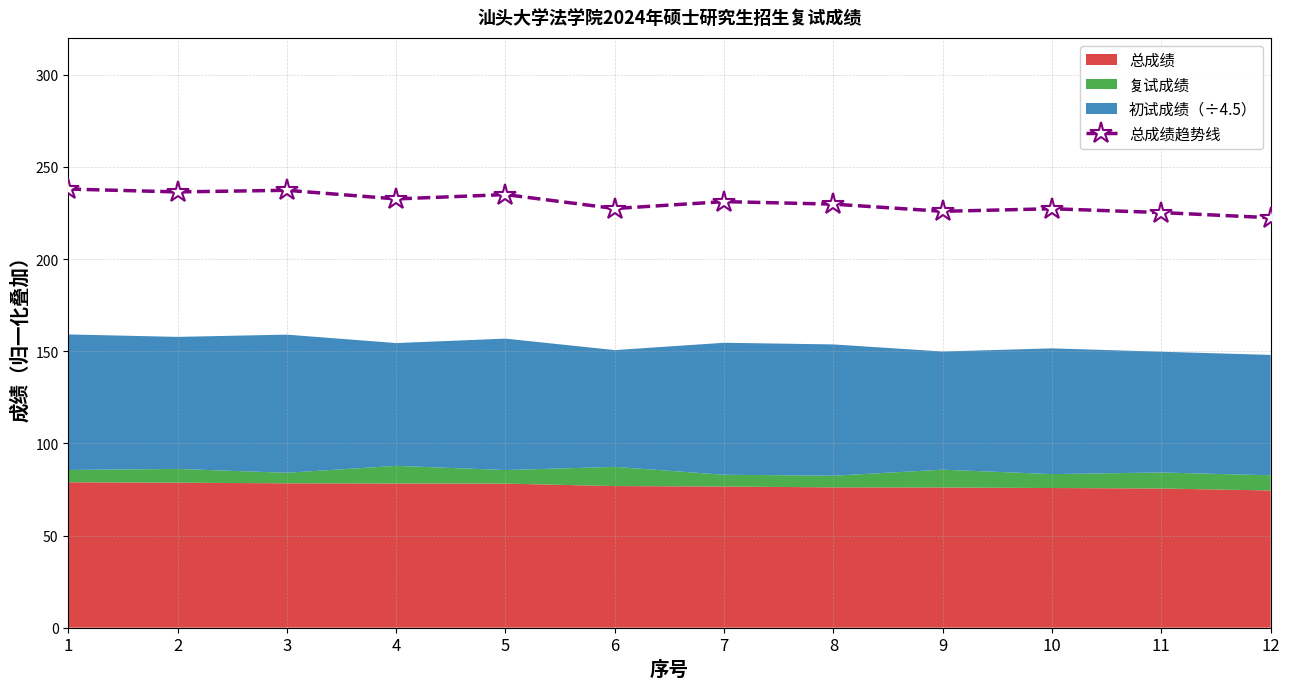

What is the value of the 8th point from the left?

229.8